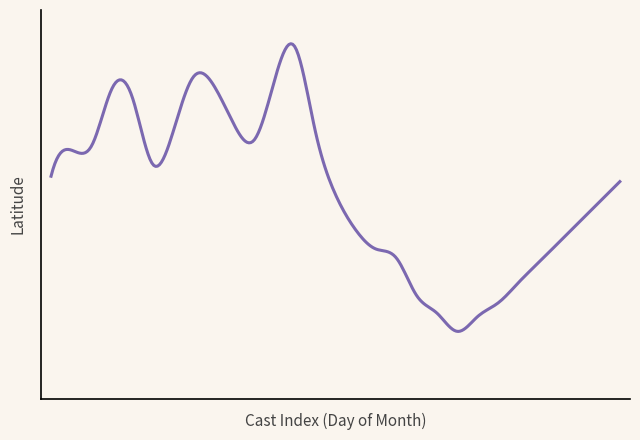

Does the chart have visible grid lines?

No